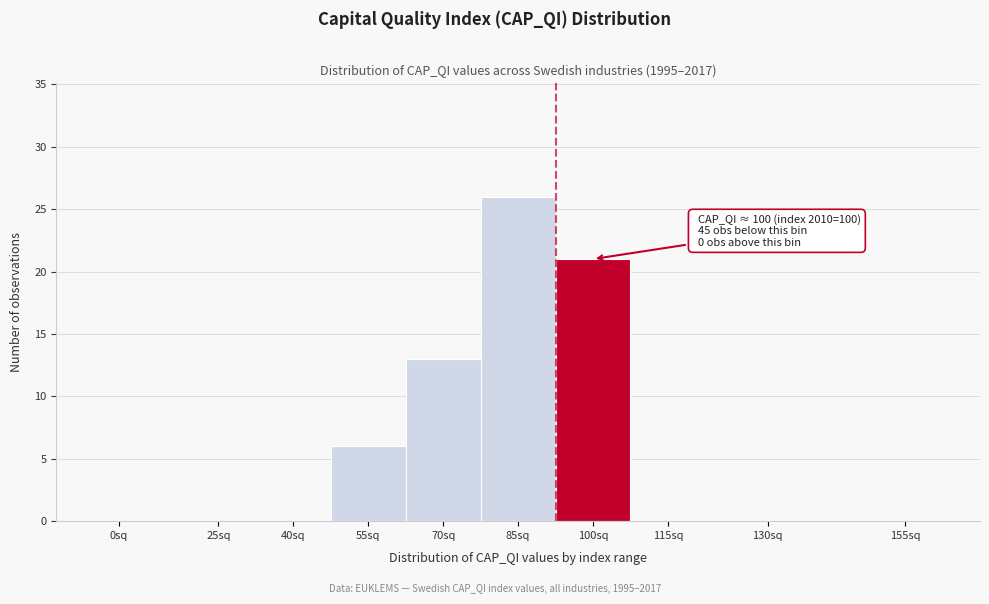

Reading left to right, what are all the values shown in this chart?

0sq=0	25sq=0	40sq=0	55sq=6	70sq=13	85sq=26	100sq=21	115sq=0	130sq=0	155sq=0